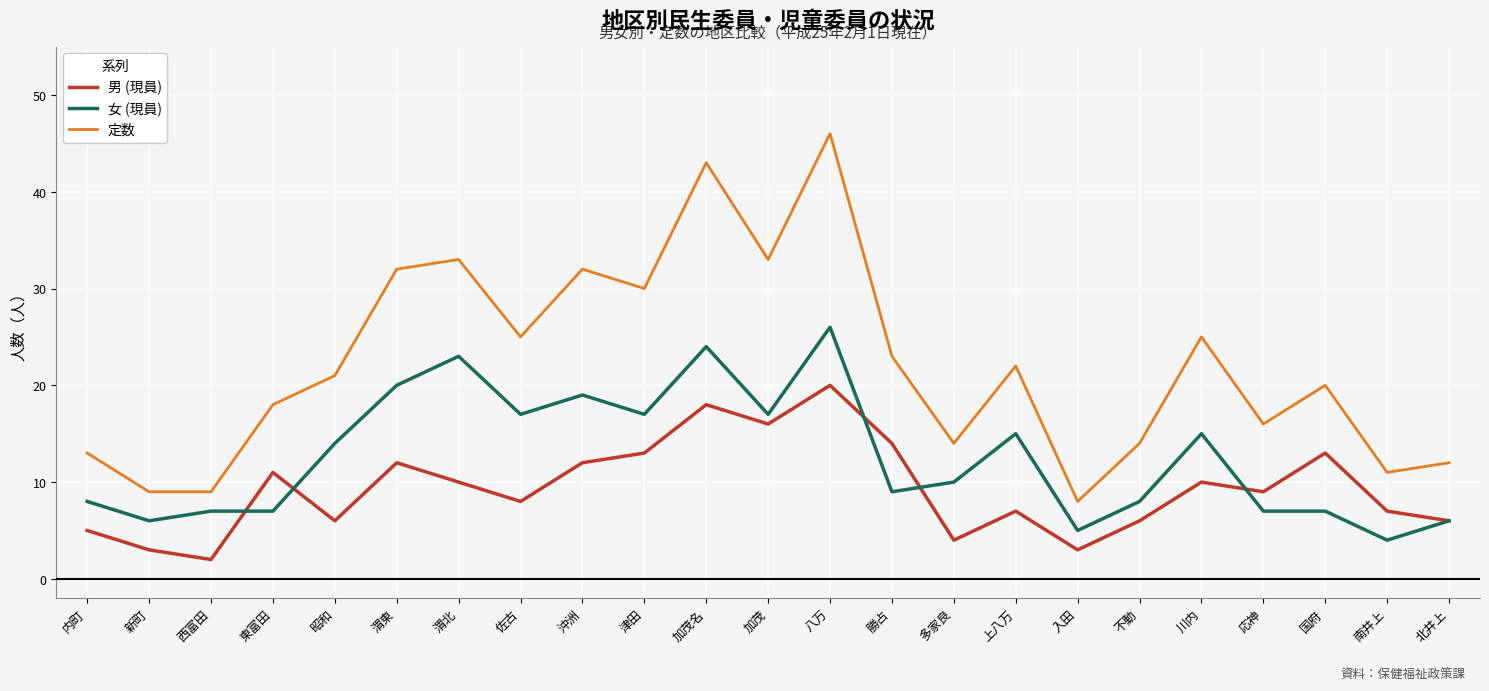

What position from the right is 八万?

11